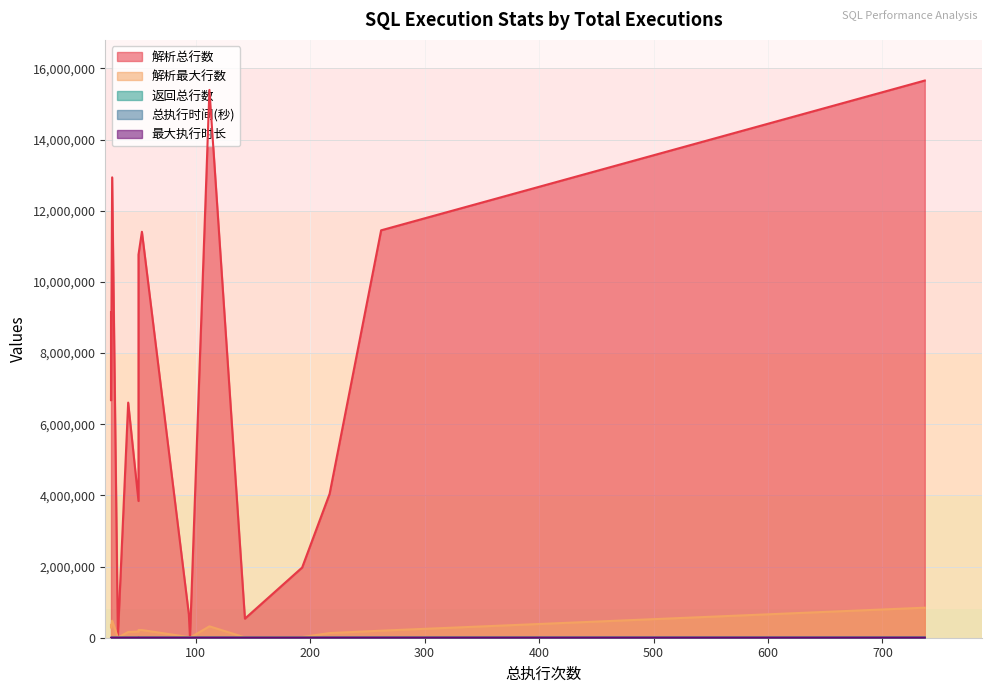

At how many categories does at least one series exceed 4507337?

9